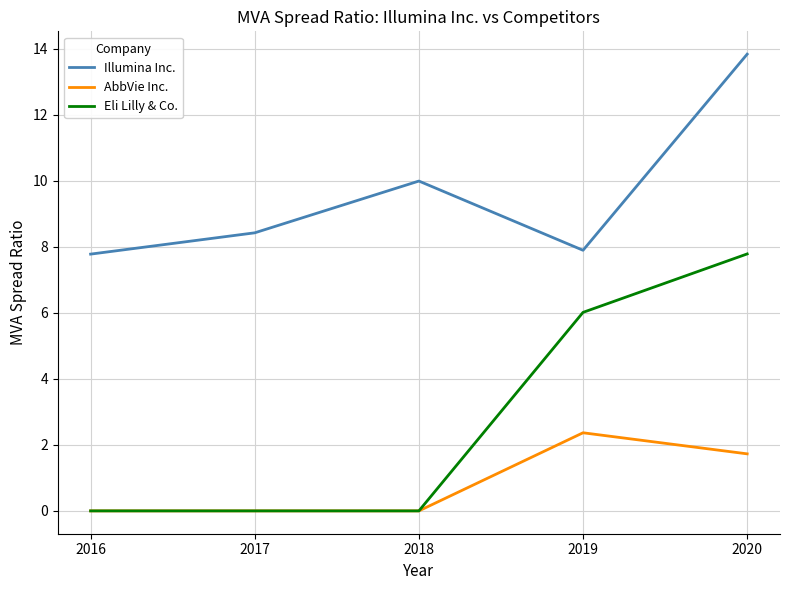

Which series has the largest total across all categories?

Illumina Inc.